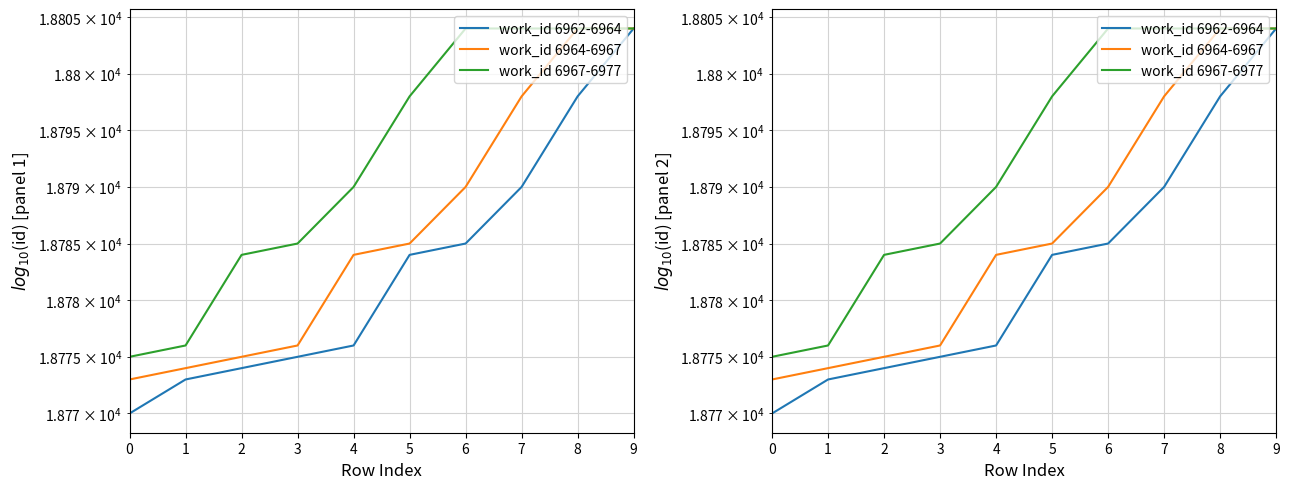

Where does the work_id 6962-6964 series first go above 18784?

6